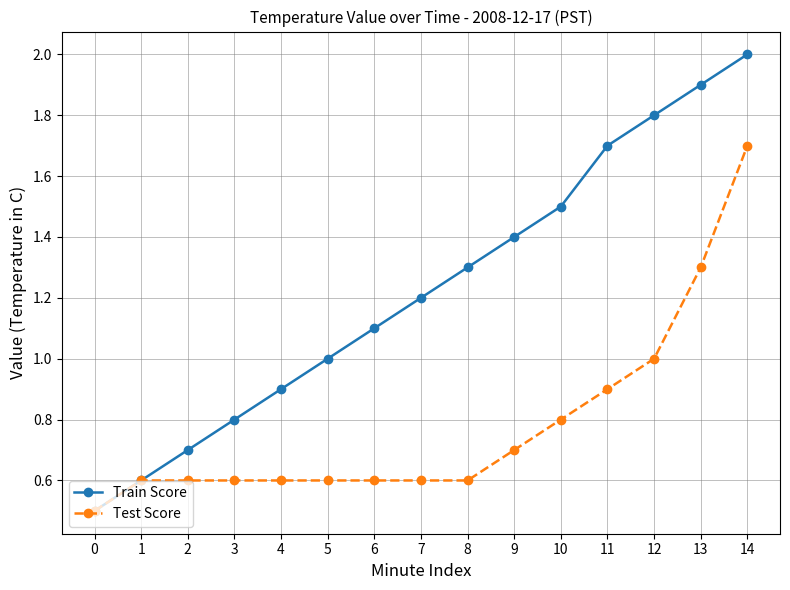

Which series has the largest total across all categories?

Train Score